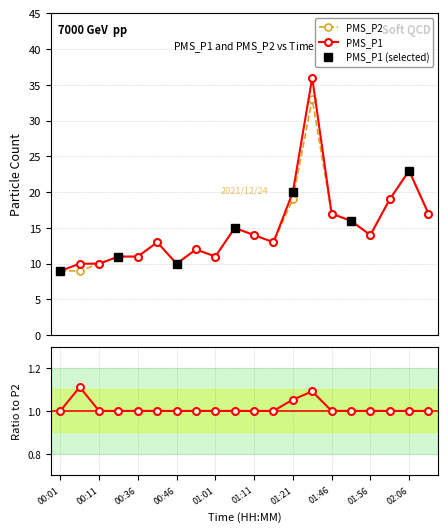

At which label does PMS_P2 first exceed 14?

01:06